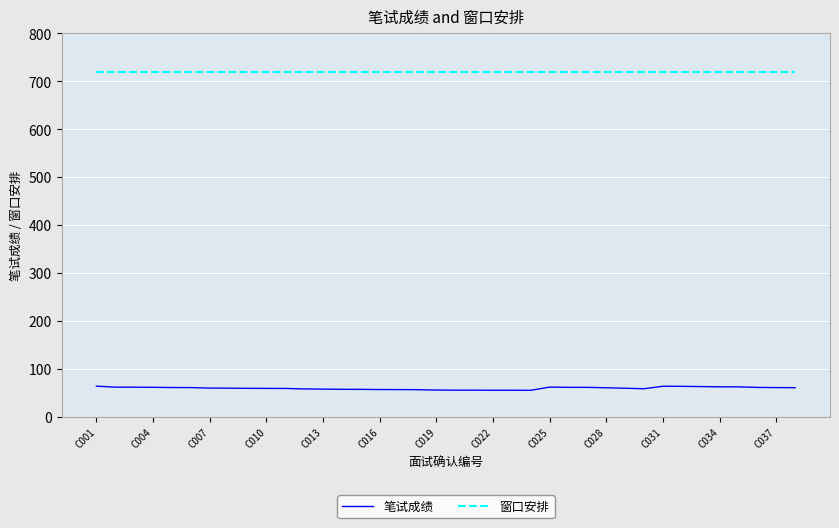

Which series has the largest range (max minus min)?

笔试成绩